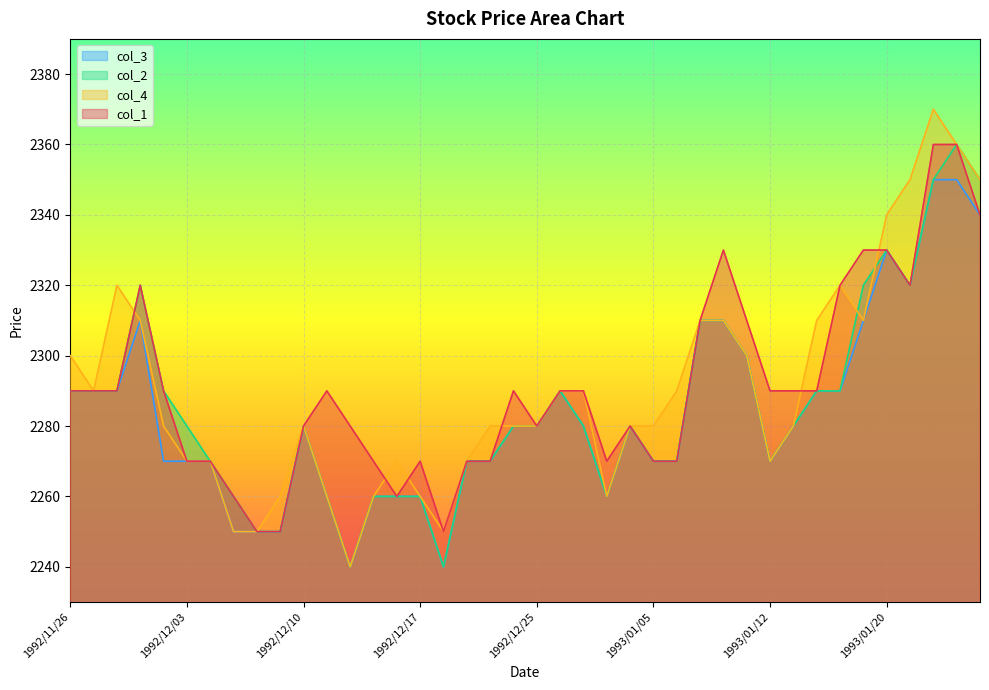

What is the value of the col_1 point at the 15th from the left?

2260